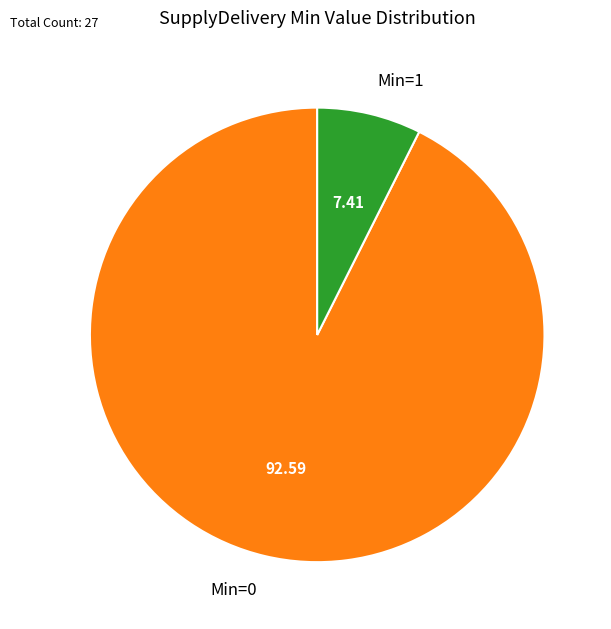

Do Min=1 and Min=0 together represent more than half of the pie?

Yes